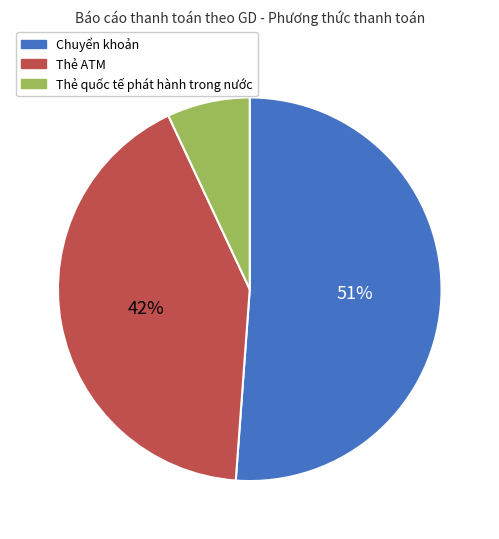

Which category has the biggest portion of the pie?

Chuyển khoản